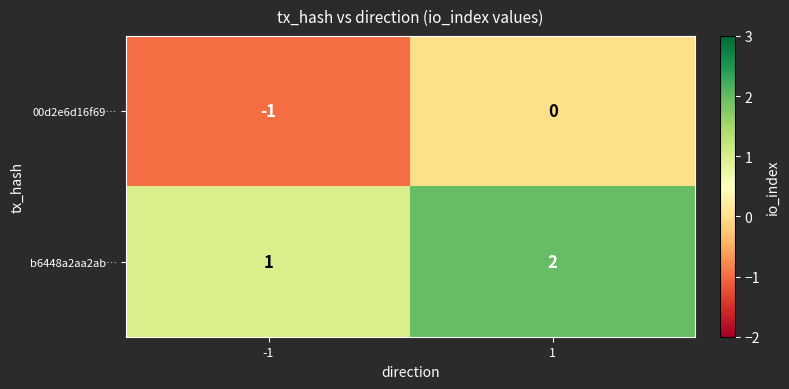

What is the difference between the highest and lowest values at 1?

2